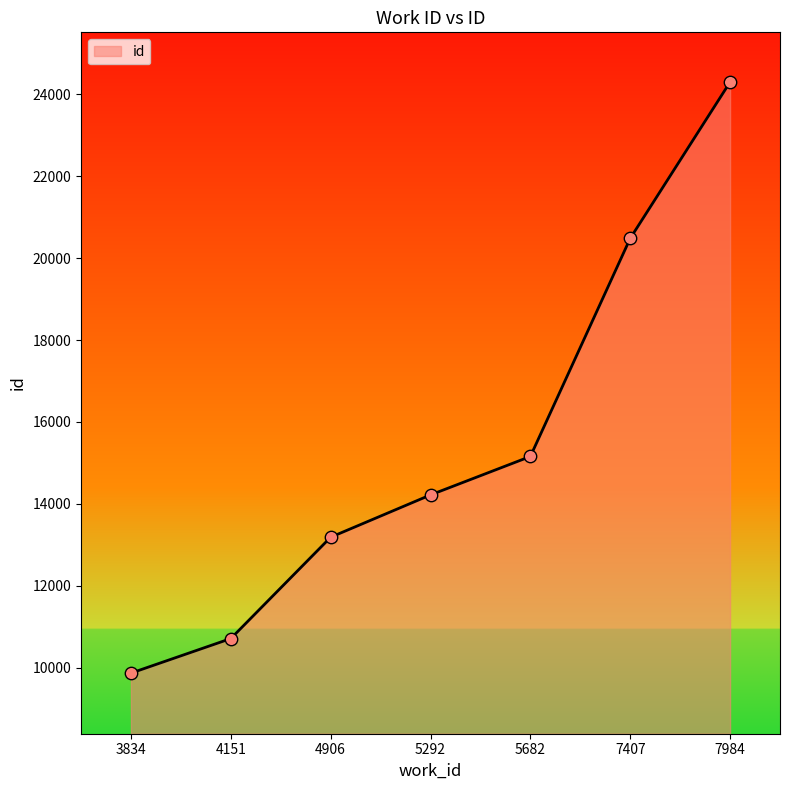

What is the change in value from 4906 to 5682?

+1972